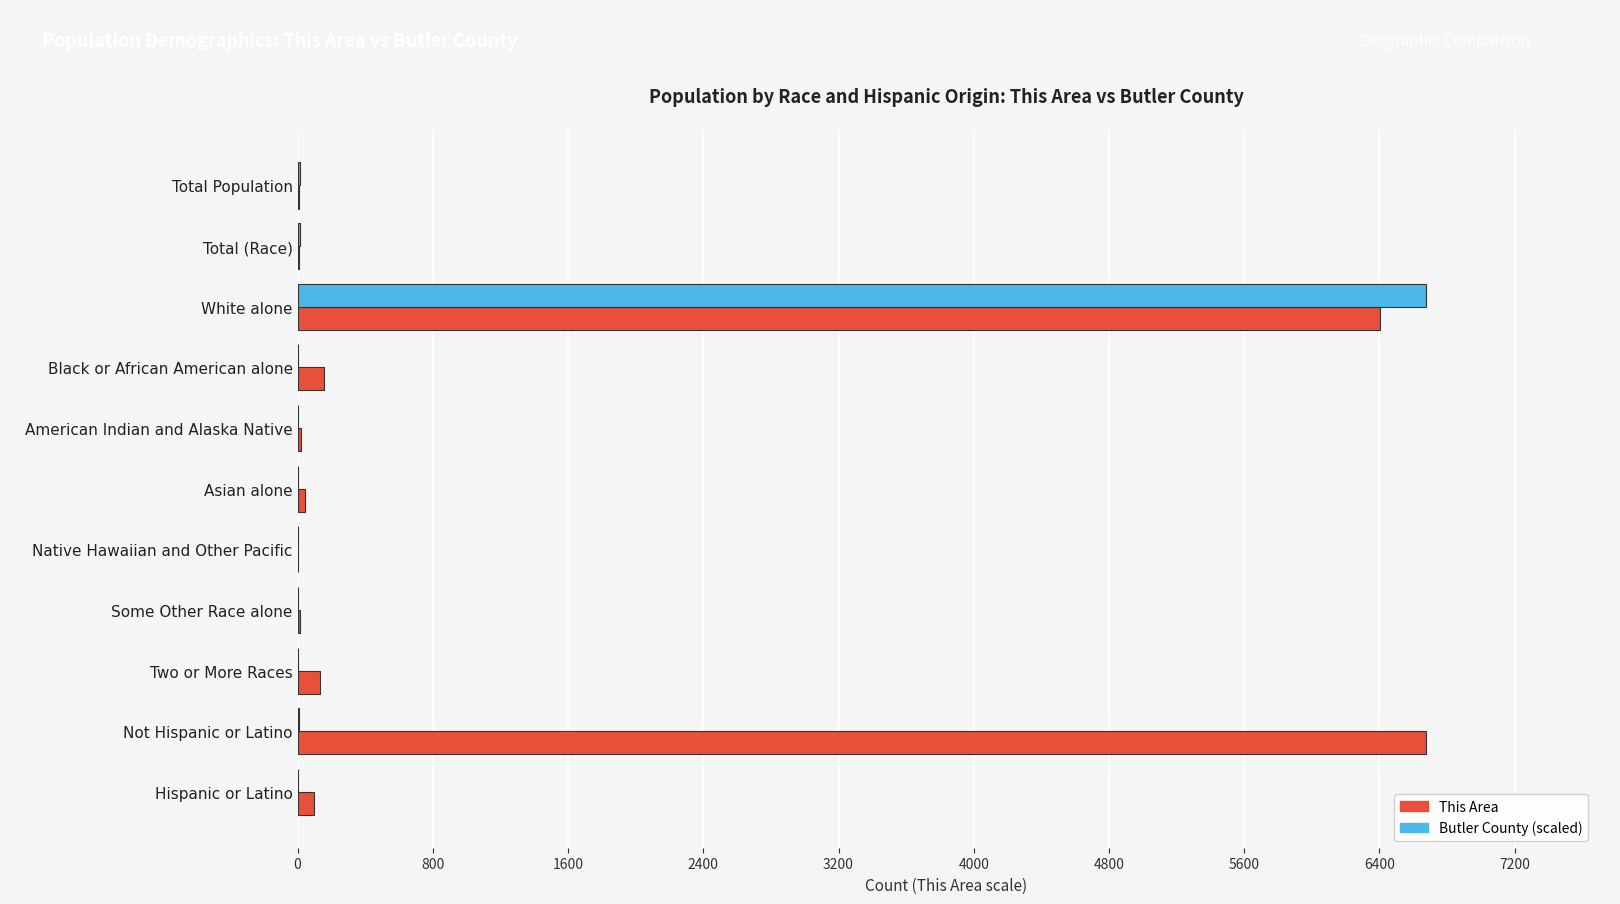

At which category is the sum across all series the highest?

White alone